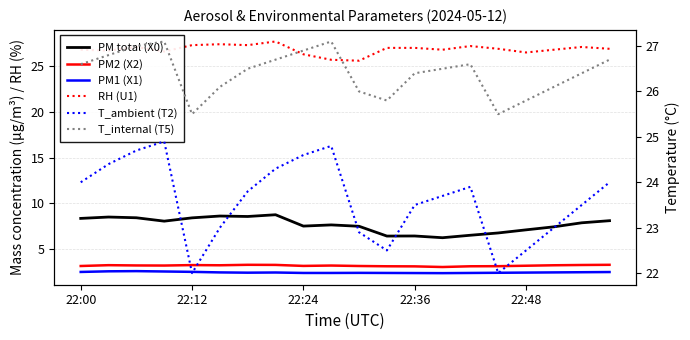

What is the sum of all PM total (X0) values?

153.6